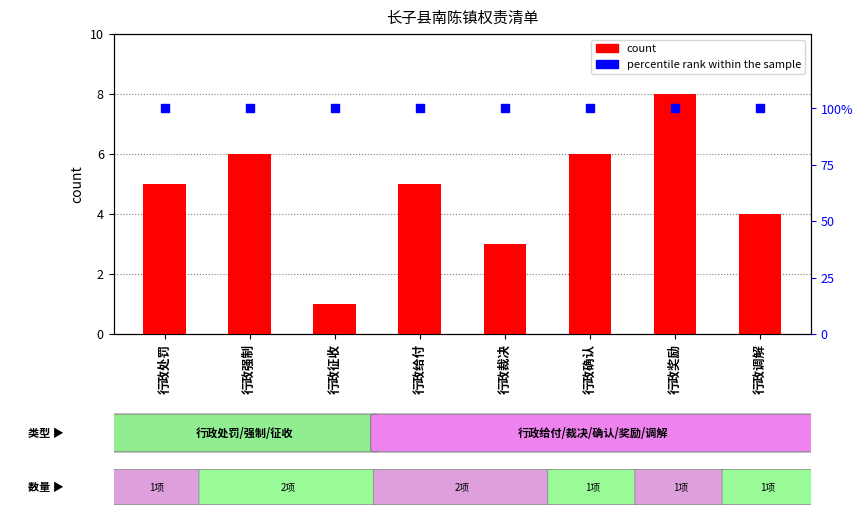

Which series has the largest total across all categories?

percentile rank within the sample